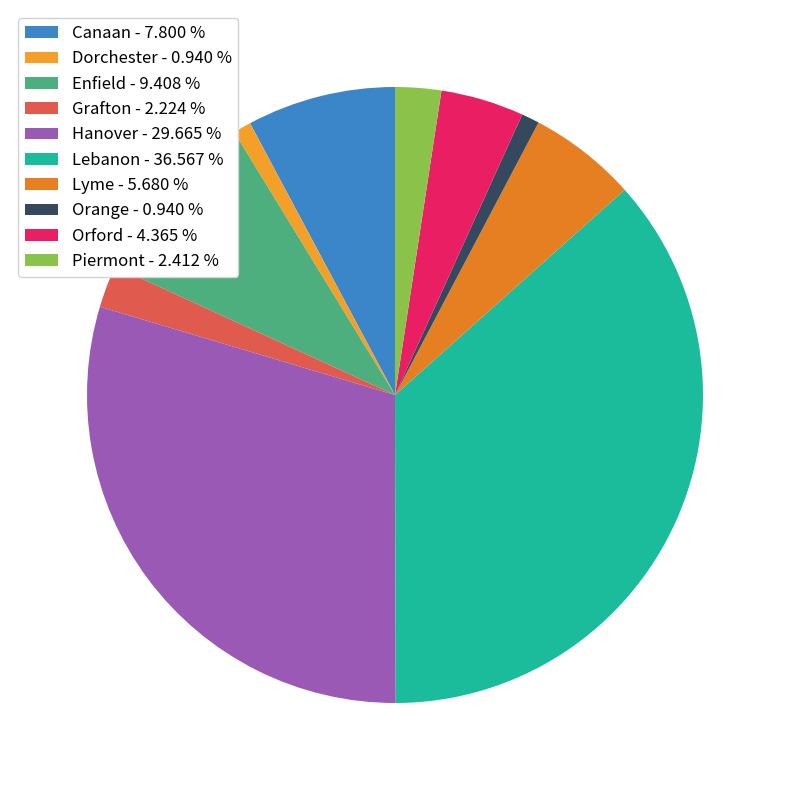

Which category has the biggest portion of the pie?

Lebanon